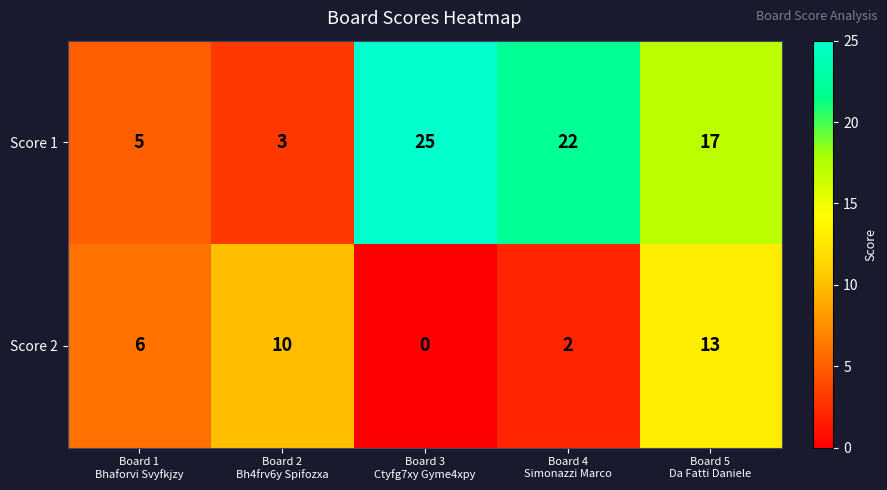

Count the number of data series in this chart.

2